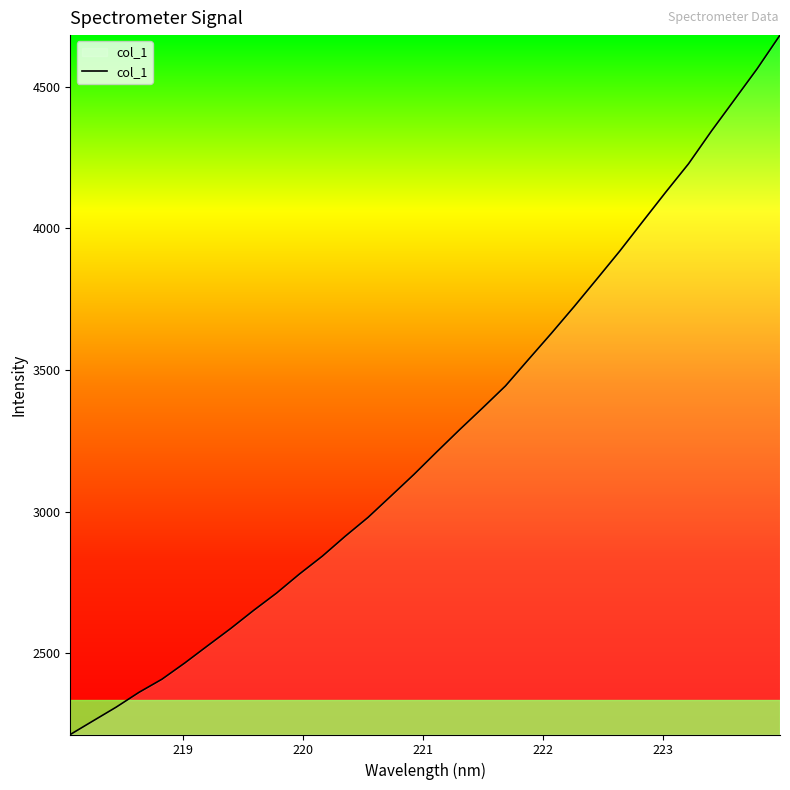

Does the chart display data point markers on the line(s)?

No